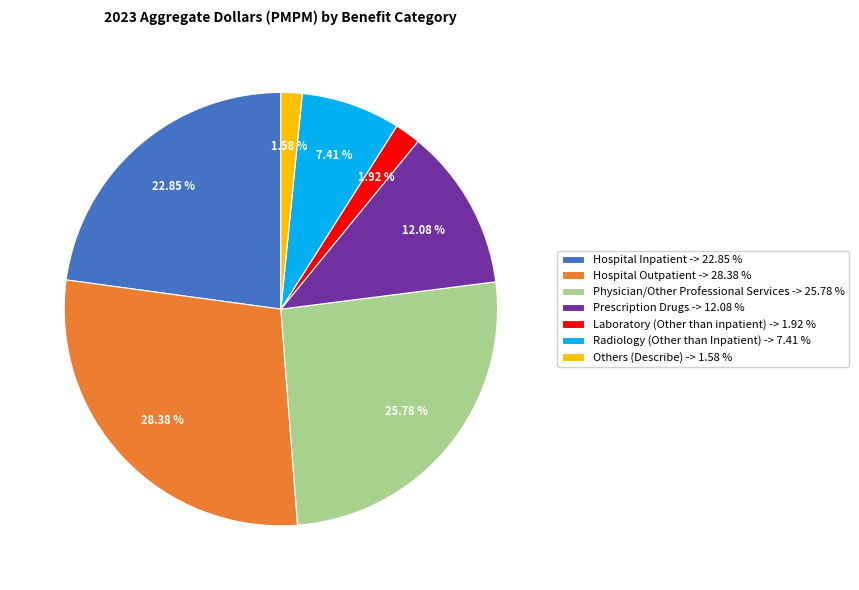

To the nearest percent, what portion does Hospital Inpatient represent?

23%